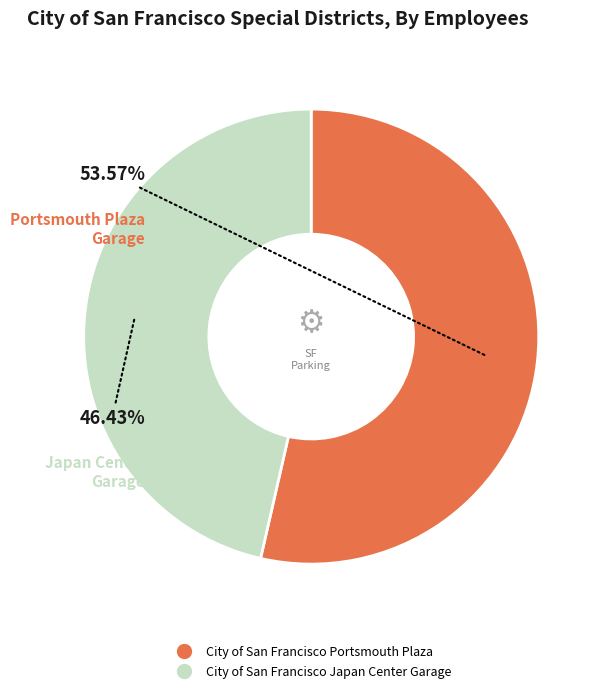

Count the number of slices in the pie.

2